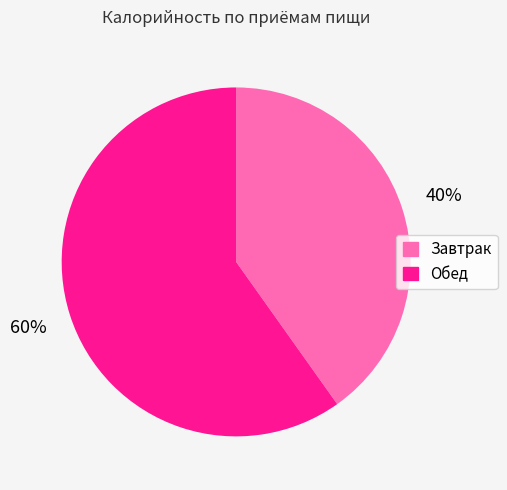

How many slices are in this pie chart?

2